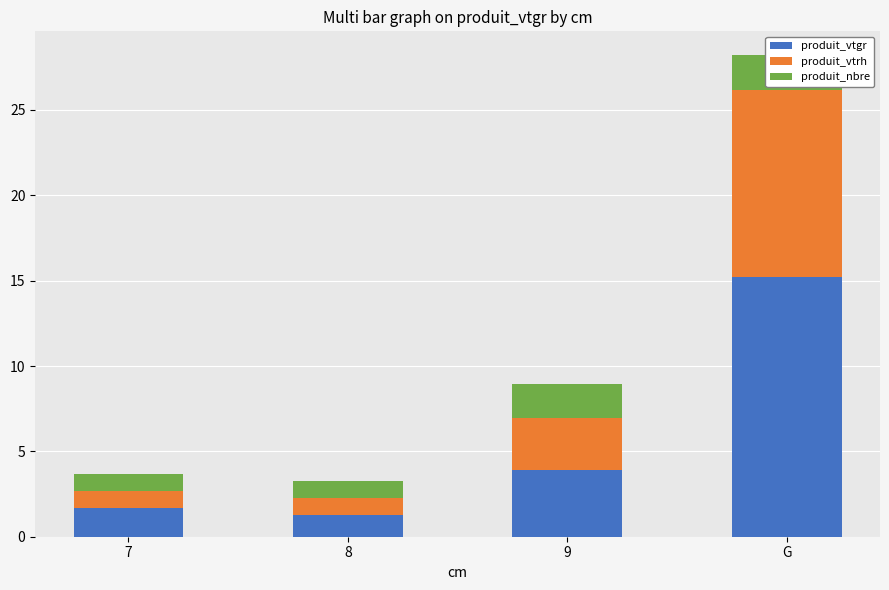

What is the value of the produit_vtgr bar at the 4th from the left?

15.2